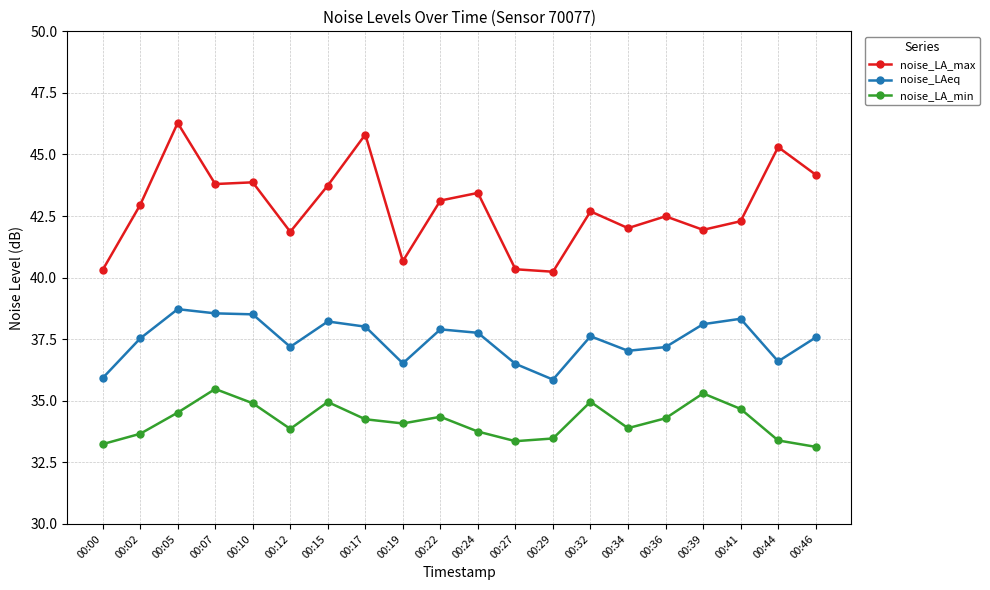

Does the chart have visible grid lines?

Yes